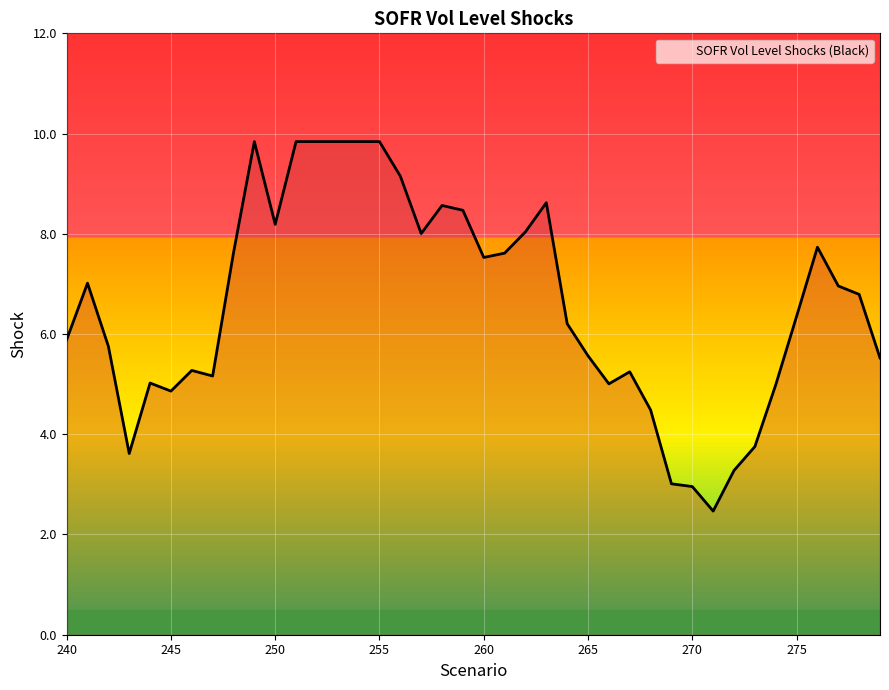

What is the difference between the maximum and minimum values?

7.4